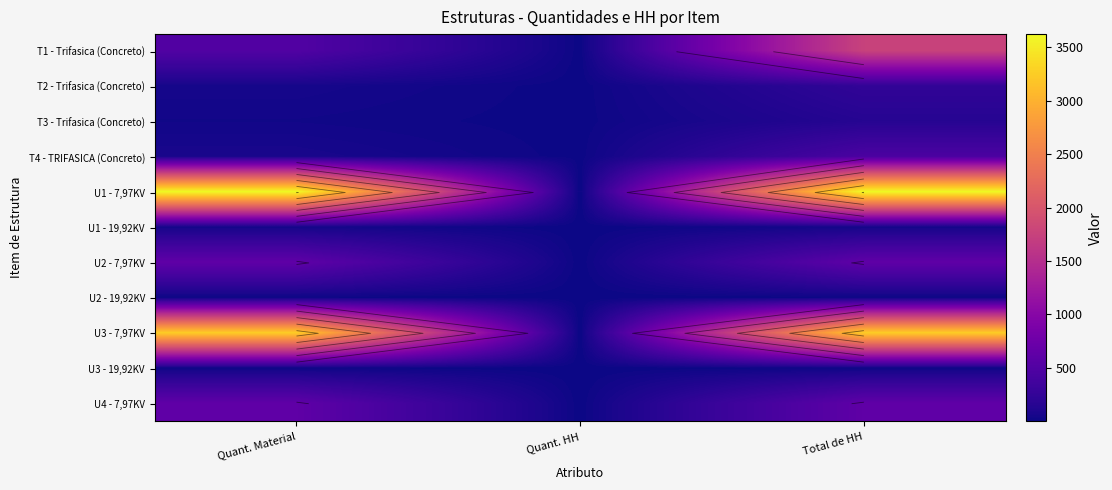

What is the total value across all series at Quant. HH?

27.0